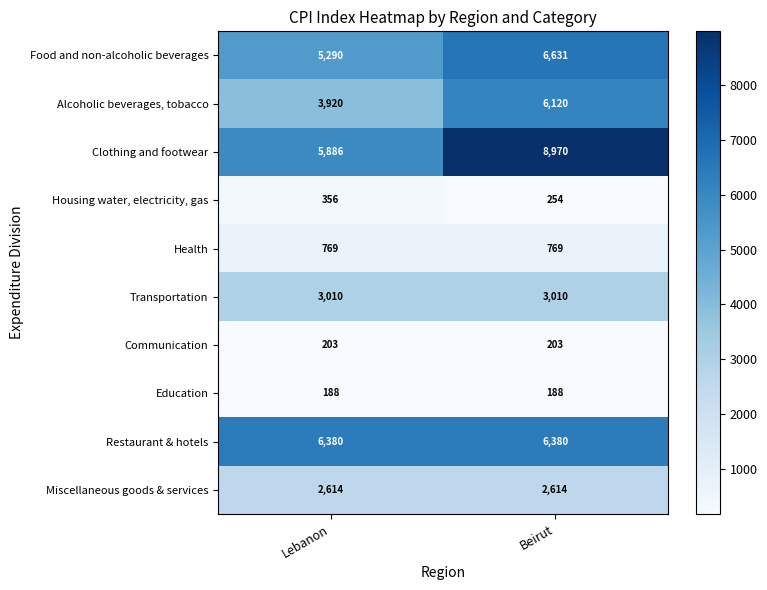

Which category has the lowest value in the Clothing and footwear series?

Lebanon